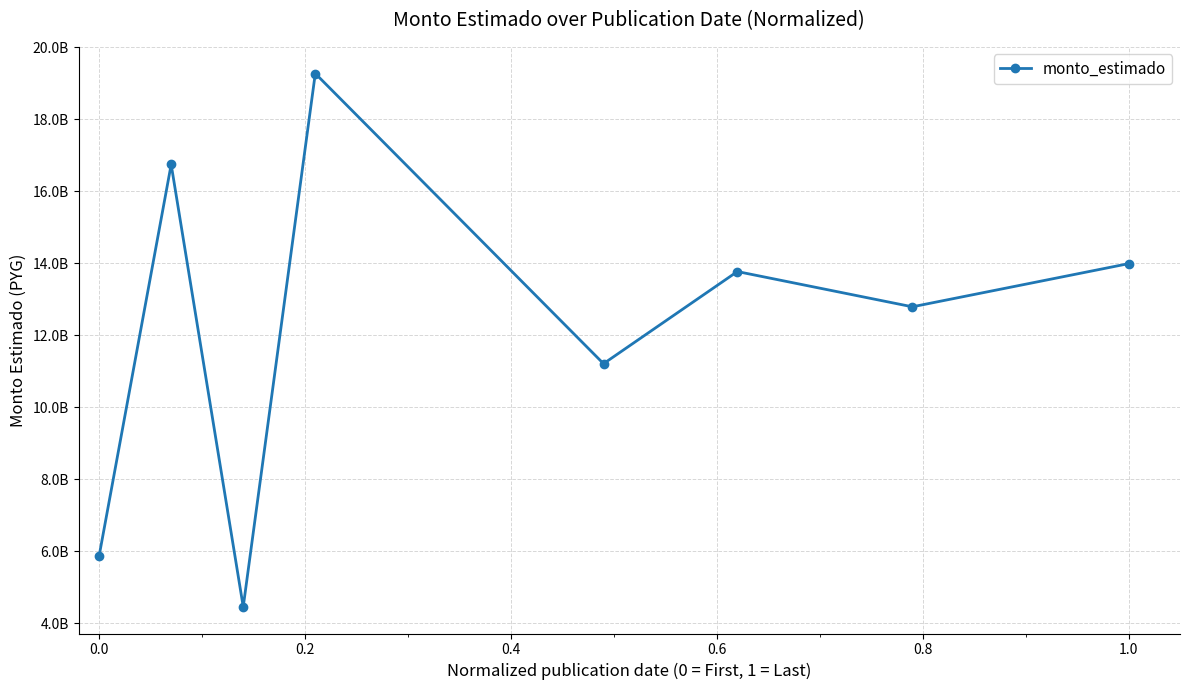

Does the chart have visible grid lines?

Yes